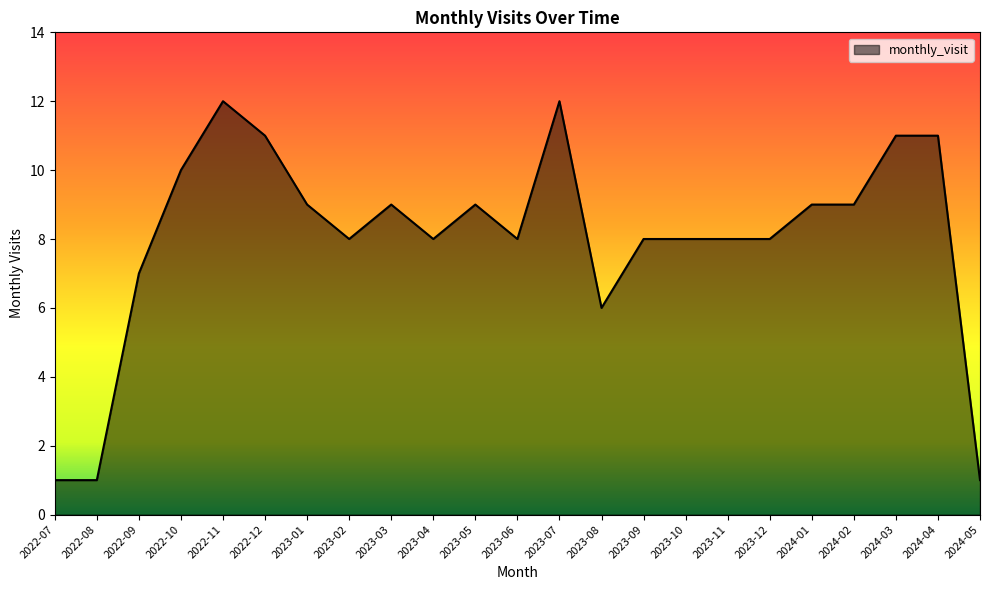

What position from the right is 2023-11?

7